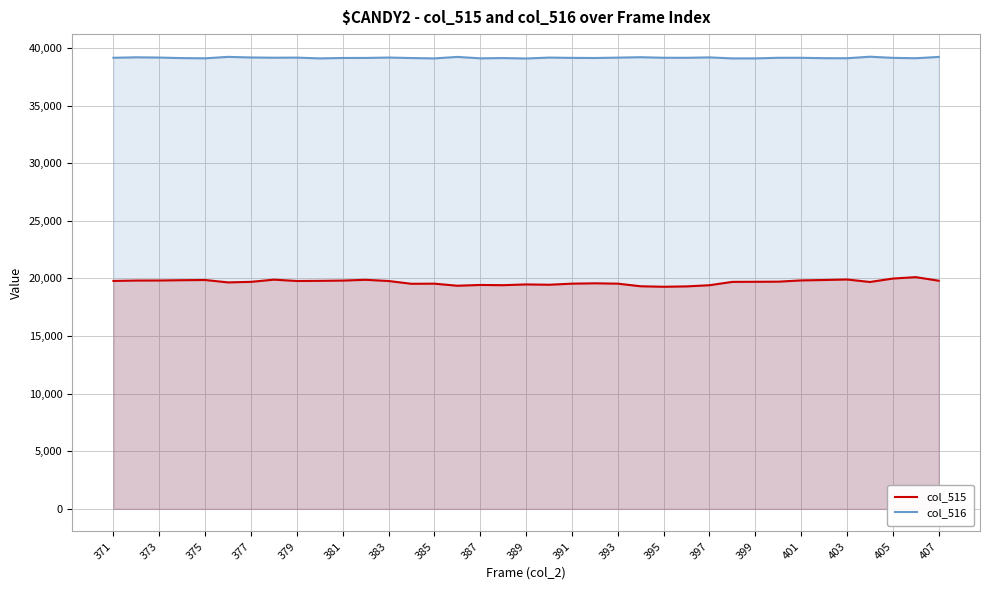

What is the smallest value displayed?

19274